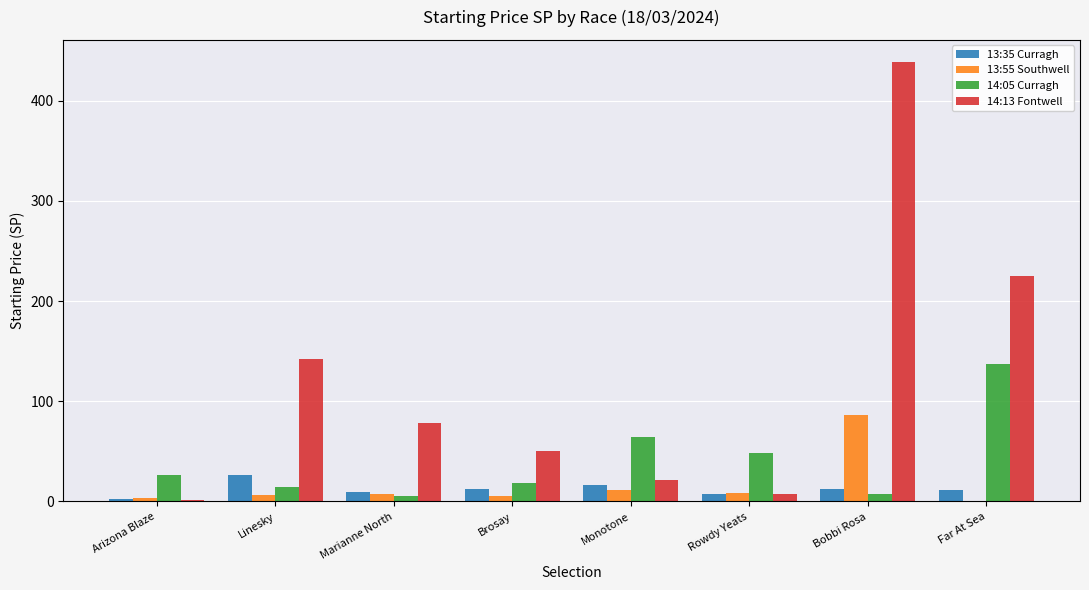

What is the total value across all series at Bobbi Rosa?

545.1